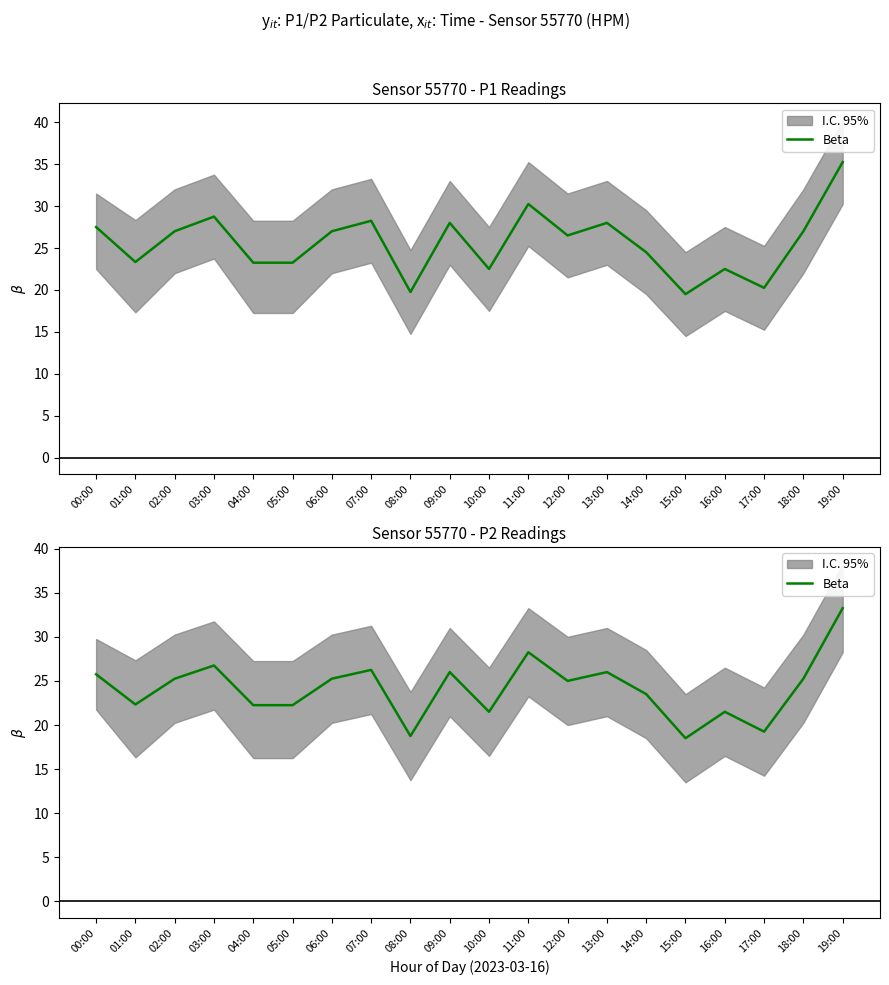

What is the label of the 7th point from the left?

06:00